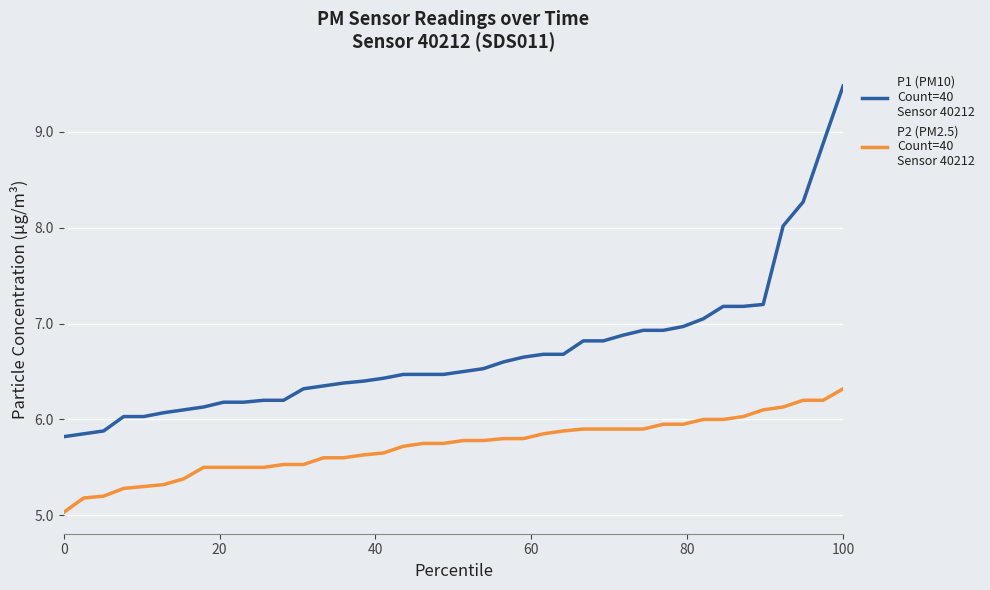

What is the greatest value displayed?

9.5